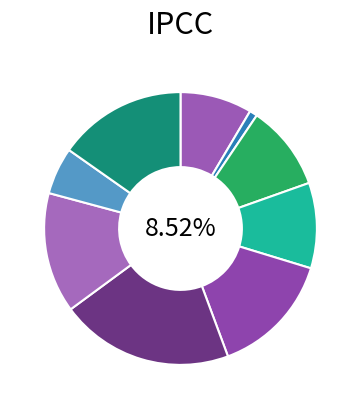

The Компот из сухофруктов slice represents 14% of the pie. True or false?

True